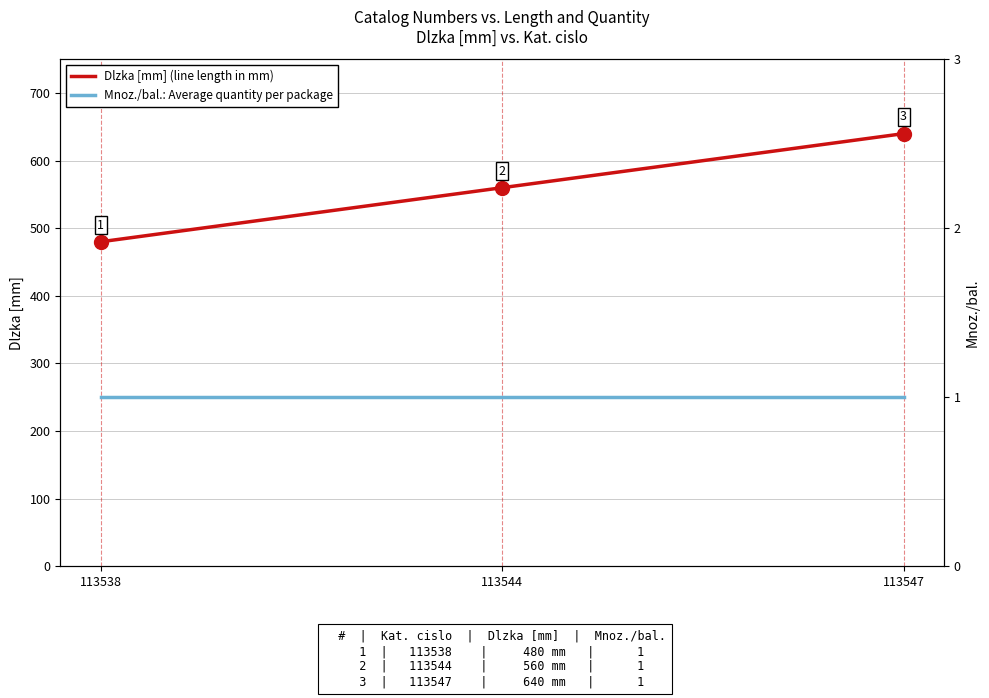

At 113547, list the series in order from largest to smallest.

Dlzka [mm], Mnoz./bal.